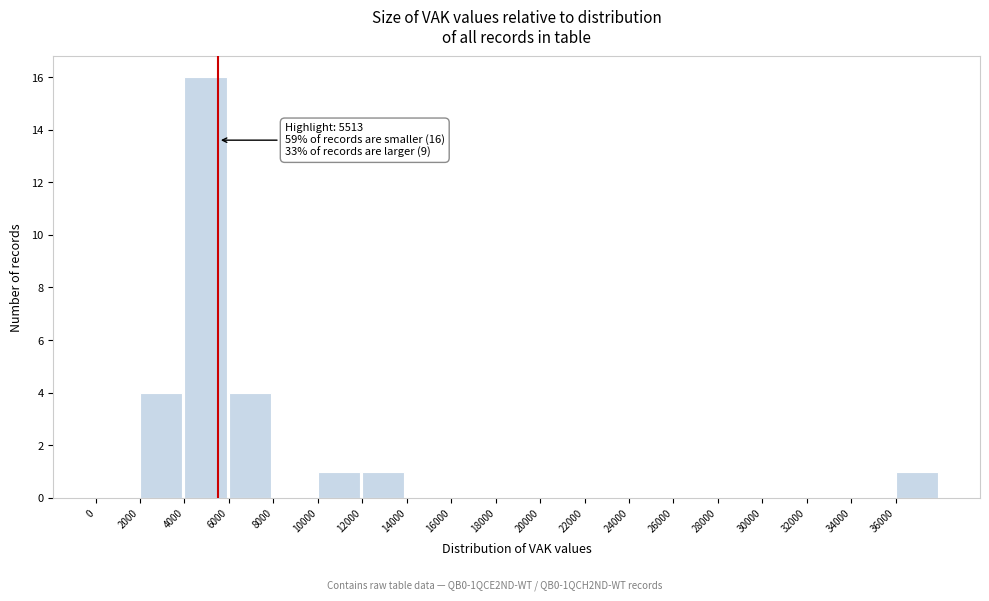

Which range on the x-axis has the tallest bar?

4000 to 6000